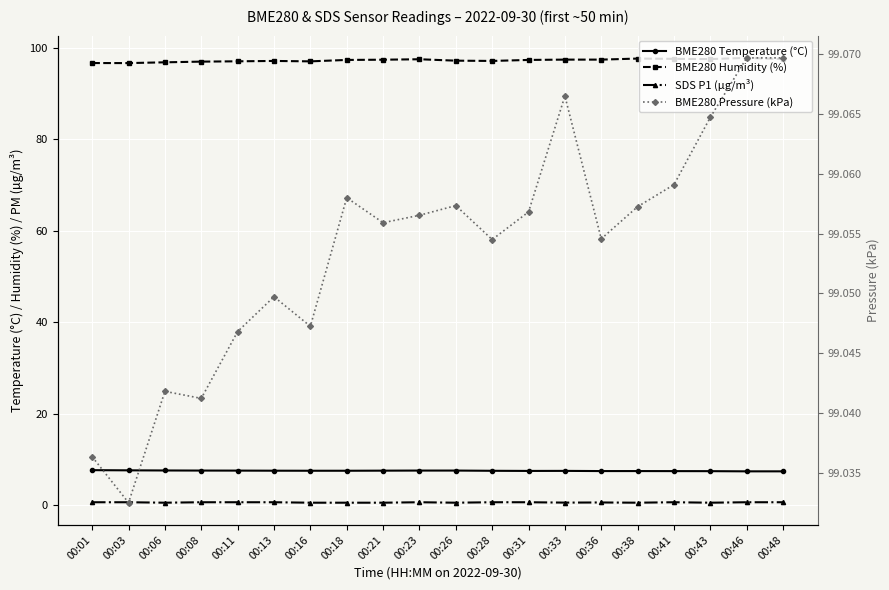

What is the approximate value of BME280 Humidity (%) at 00:01?

96.7